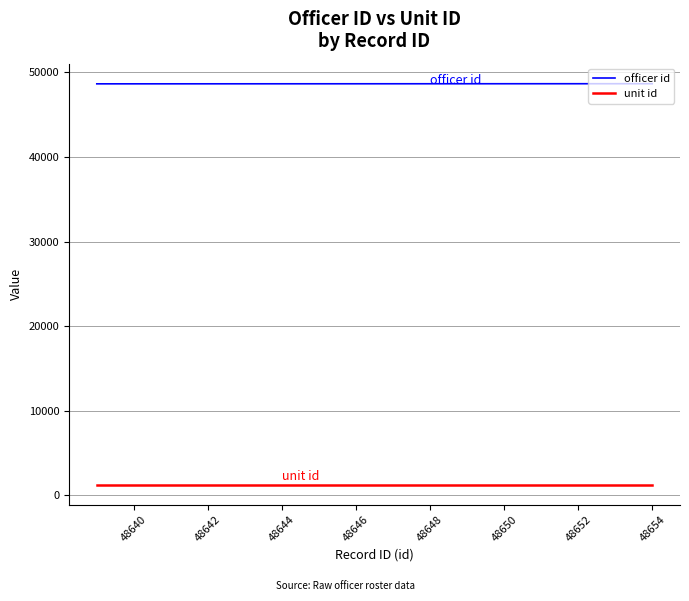

True or false: unit id and officer id cross at least once.

False